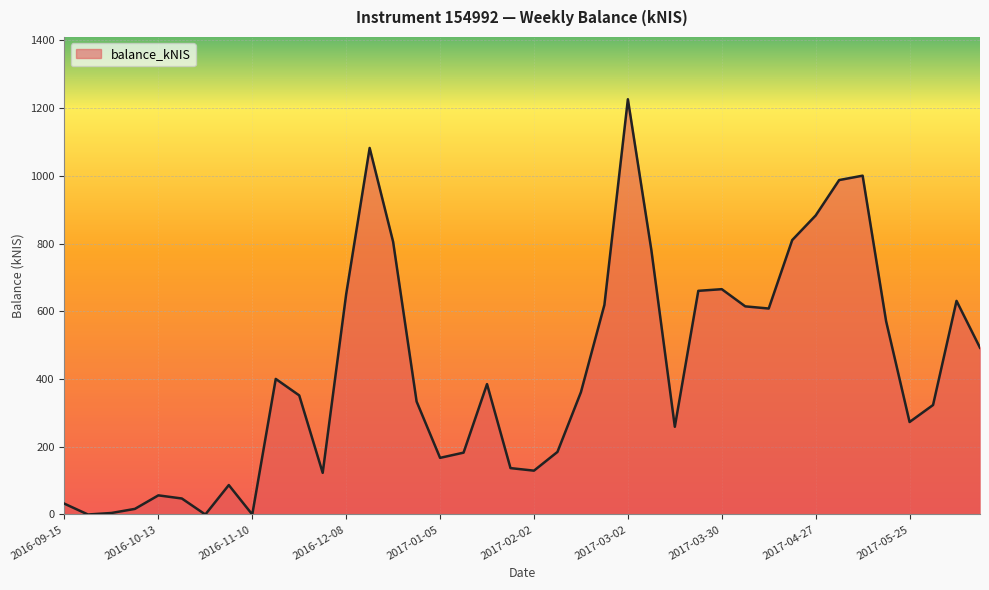

What is the sum of all values?

16938.9